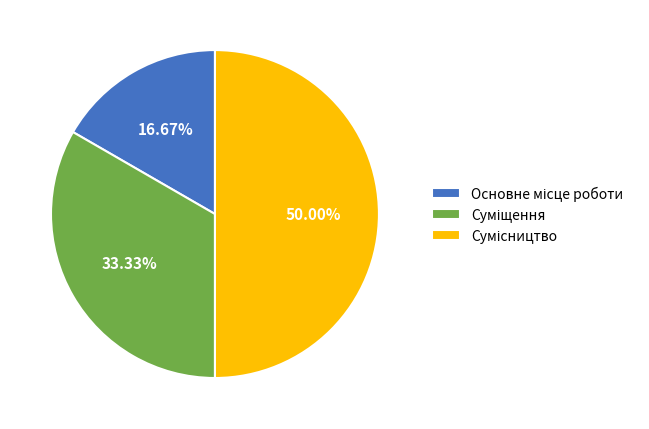

To the nearest percent, what is the difference between the largest and smallest slice percentages?

33%